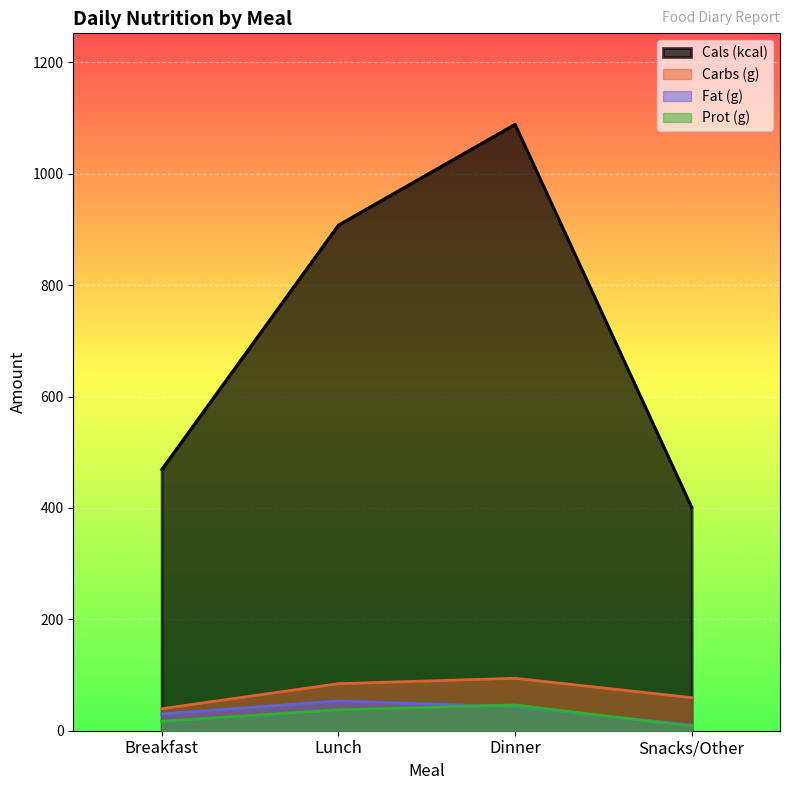

True or false: Cals (kcal) and Prot (g) intersect in this chart.

False